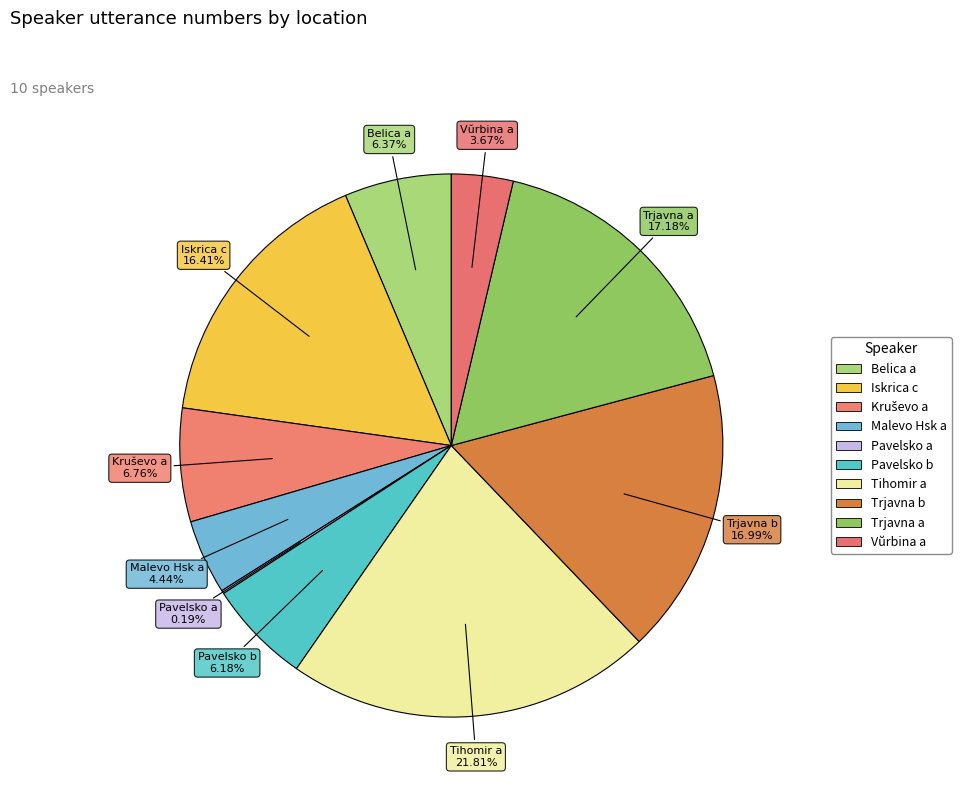

Is it true that Tihomir a is 27% of the pie?

False